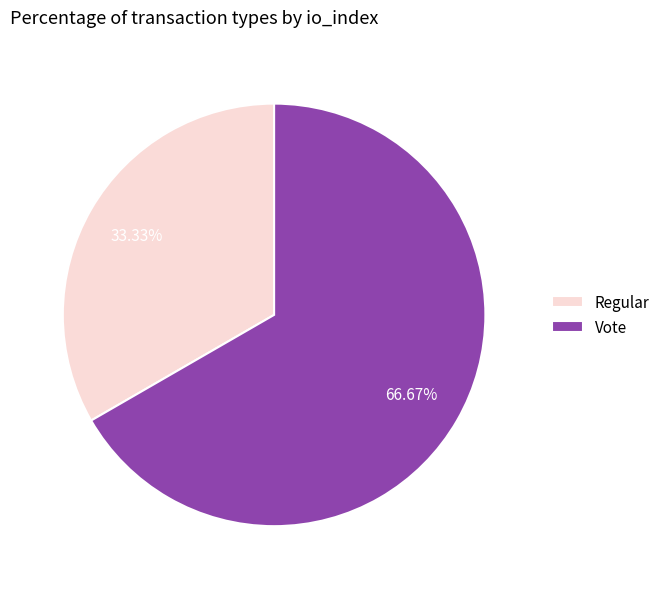

How many segments does this pie chart have?

2